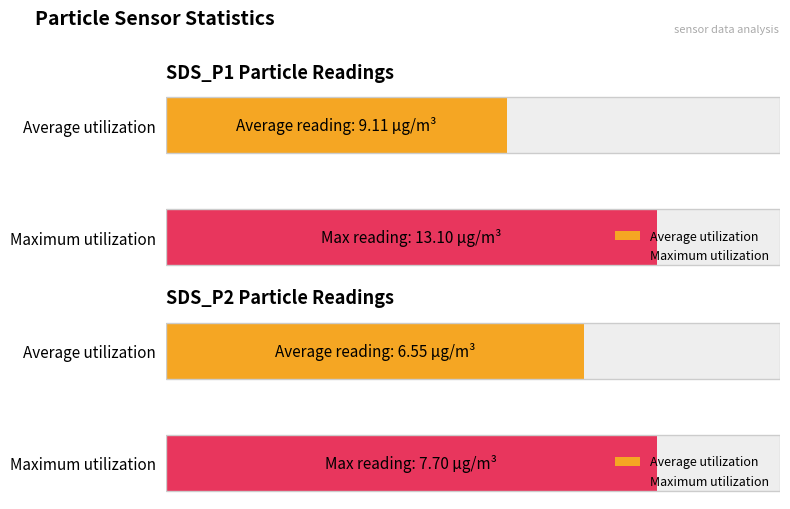

What is the lowest value of the Maximum utilization series?

7.7